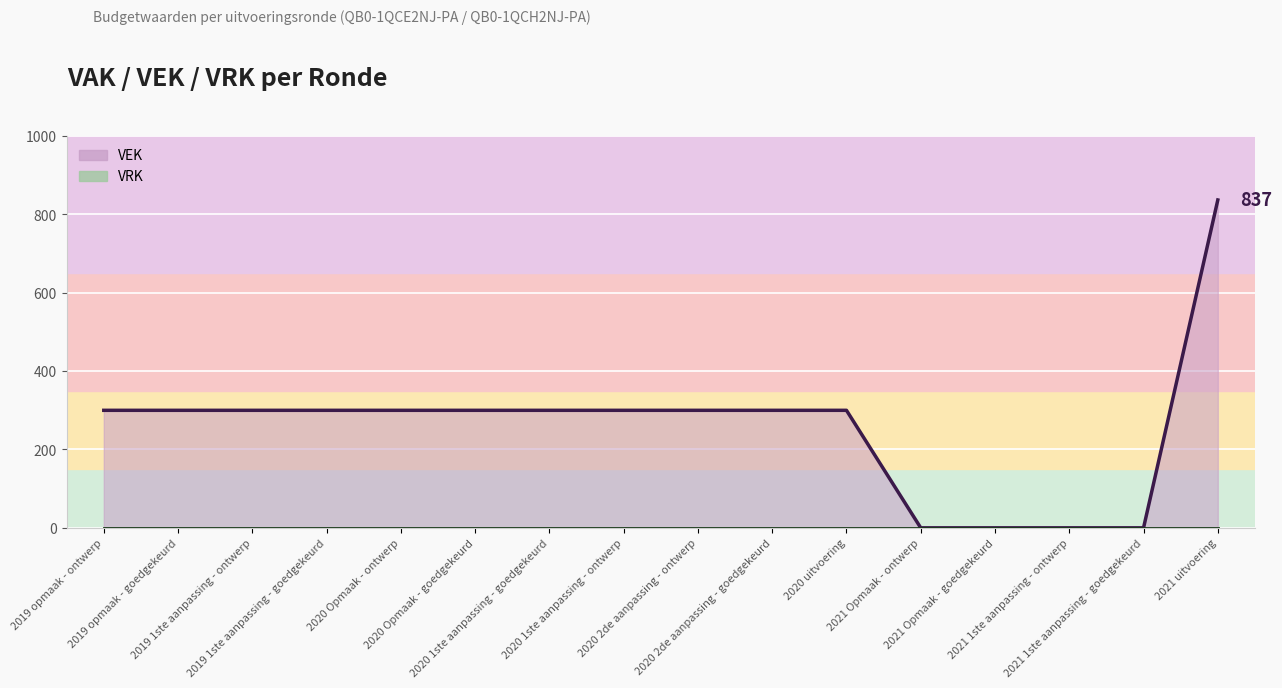

How many data points are above 300?

1